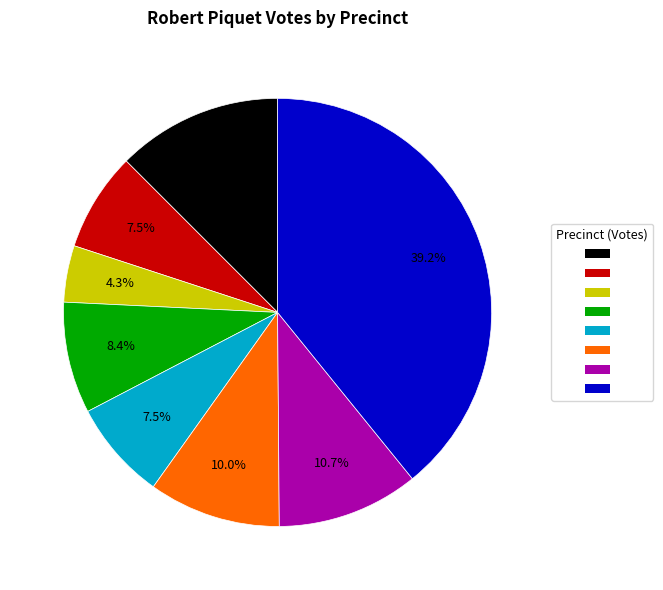

Does any single category account for the majority?

No